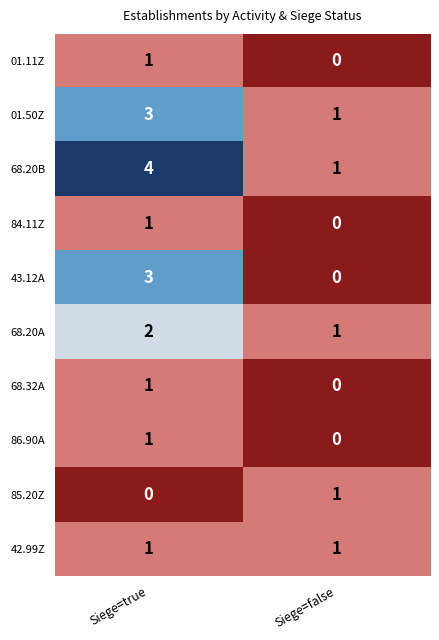

Reading left to right, list all the values displayed in this chart.

01.11Z: Siege=true=1	Siege=false=0
01.50Z: Siege=true=3	Siege=false=1
68.20B: Siege=true=4	Siege=false=1
84.11Z: Siege=true=1	Siege=false=0
43.12A: Siege=true=3	Siege=false=0
68.20A: Siege=true=2	Siege=false=1
68.32A: Siege=true=1	Siege=false=0
86.90A: Siege=true=1	Siege=false=0
85.20Z: Siege=true=0	Siege=false=1
42.99Z: Siege=true=1	Siege=false=1